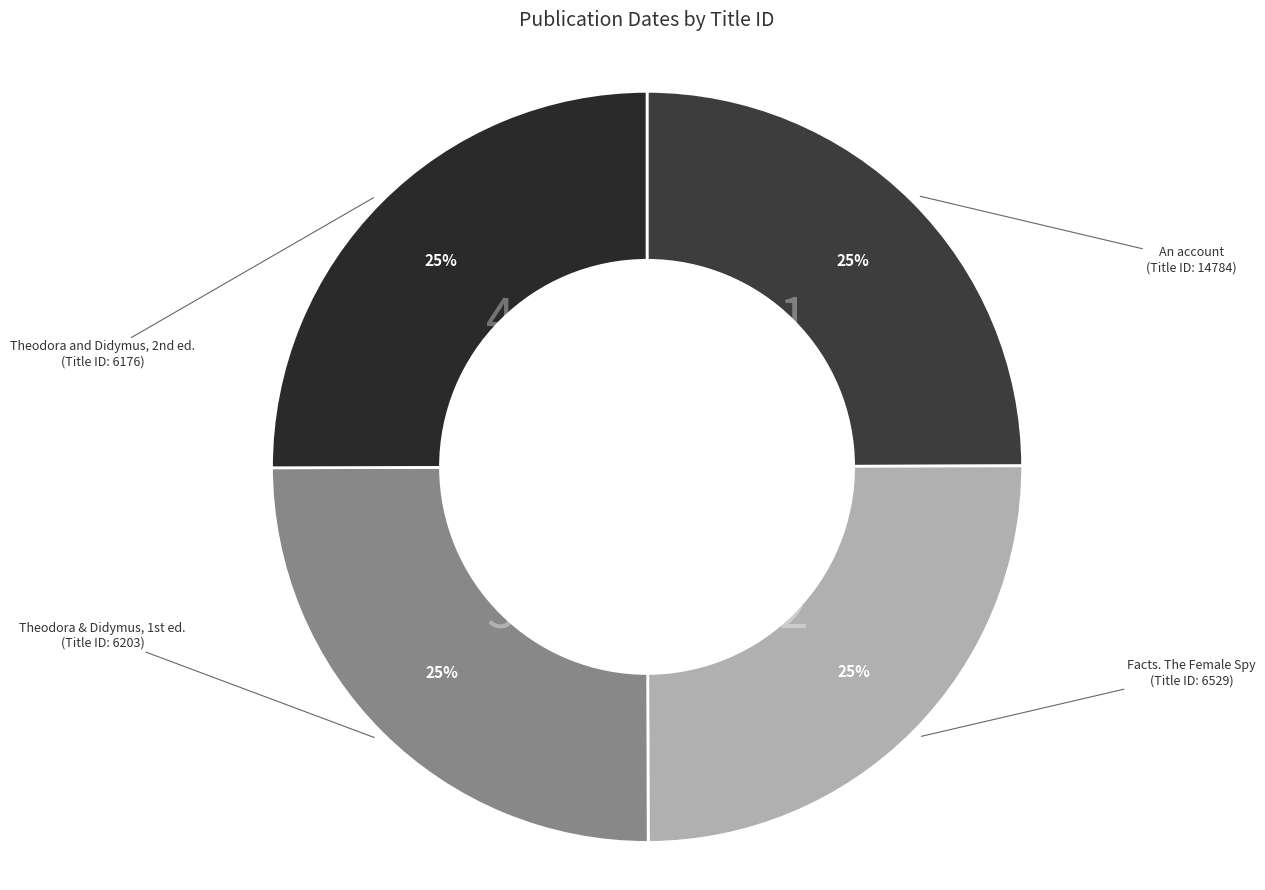

Count the number of slices in the pie.

4